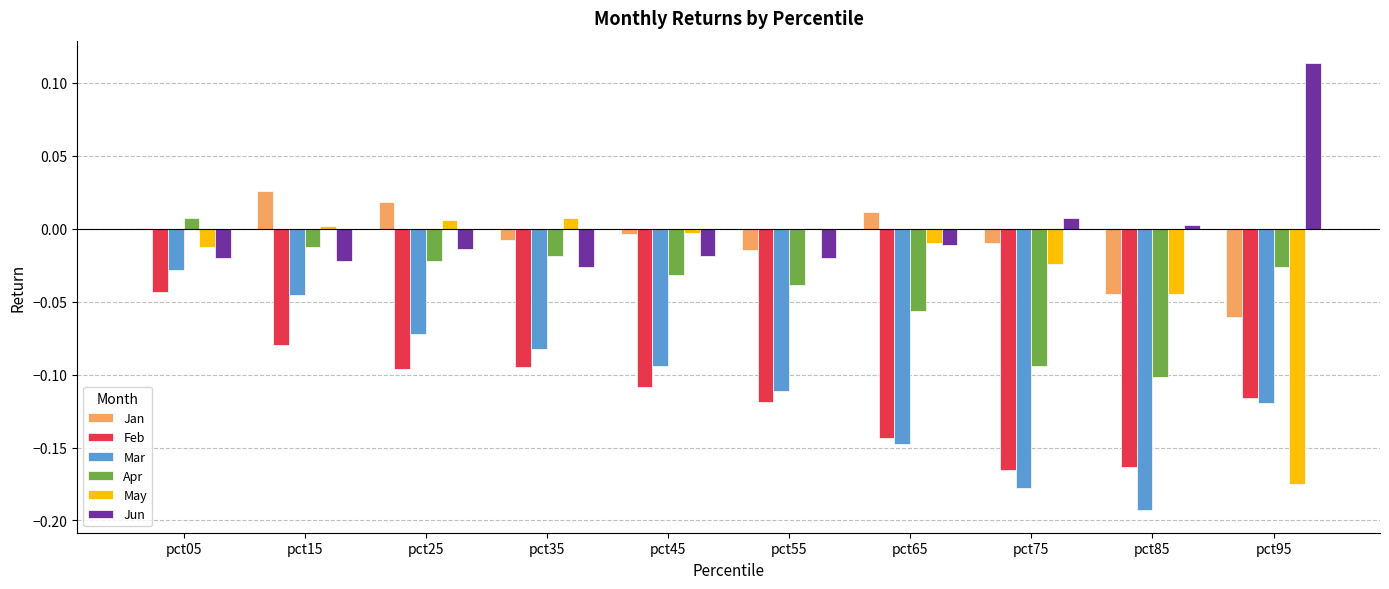

Which series changed the most between pct65 and pct85?

Jan